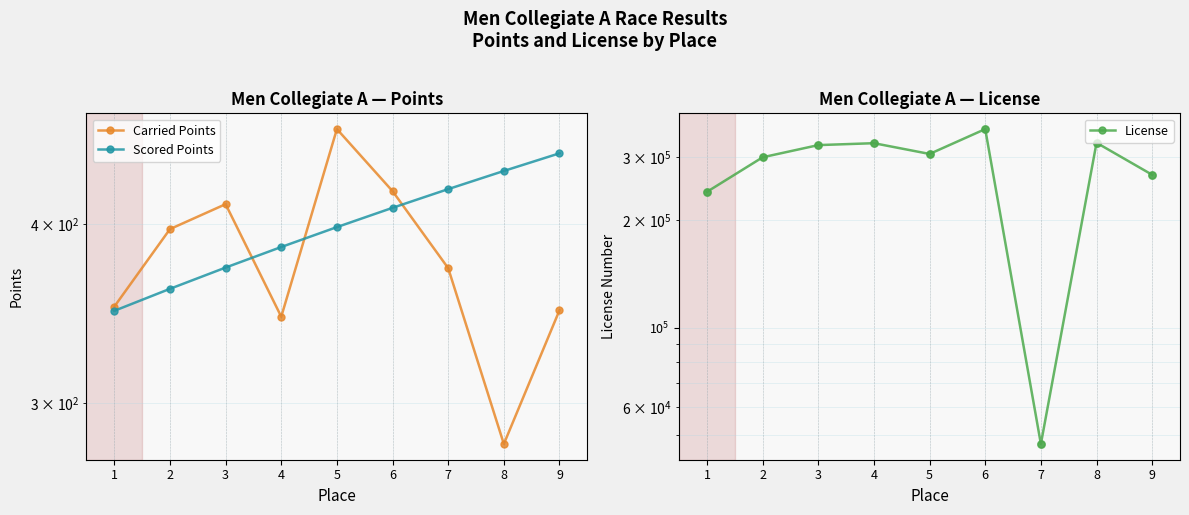

Which series has the widest spread of Y values?

License